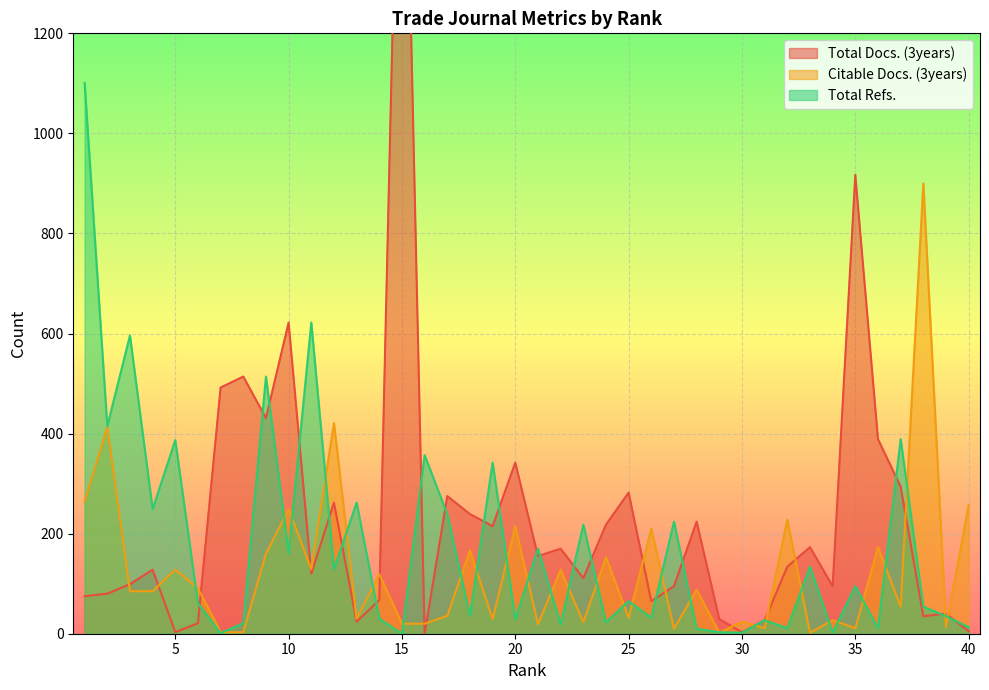

Reading right to left, transcribe all the data shown in this chart.

Total Docs. (3years): 5	40	35	294	389	917	95	173	134	27	3	29	224	95	65	282	218	111	170	155	342	215	239	275	0	2017	67	24	262	120	622	431	514	492	21	3	128	99	80	75
Citable Docs. (3years): 257	13	900	54	173	11	27	2	228	11	24	2	88	10	210	32	153	23	128	19	215	29	167	36	20	20	119	30	421	129	249	160	3	3	91	128	85	85	413	264
Total Refs.: 13	35	54	389	11	95	2	134	11	27	2	3	10	224	32	65	23	218	19	170	29	342	36	239	357	0	30	262	129	622	160	514	21	1	61	387	249	596	415	1101